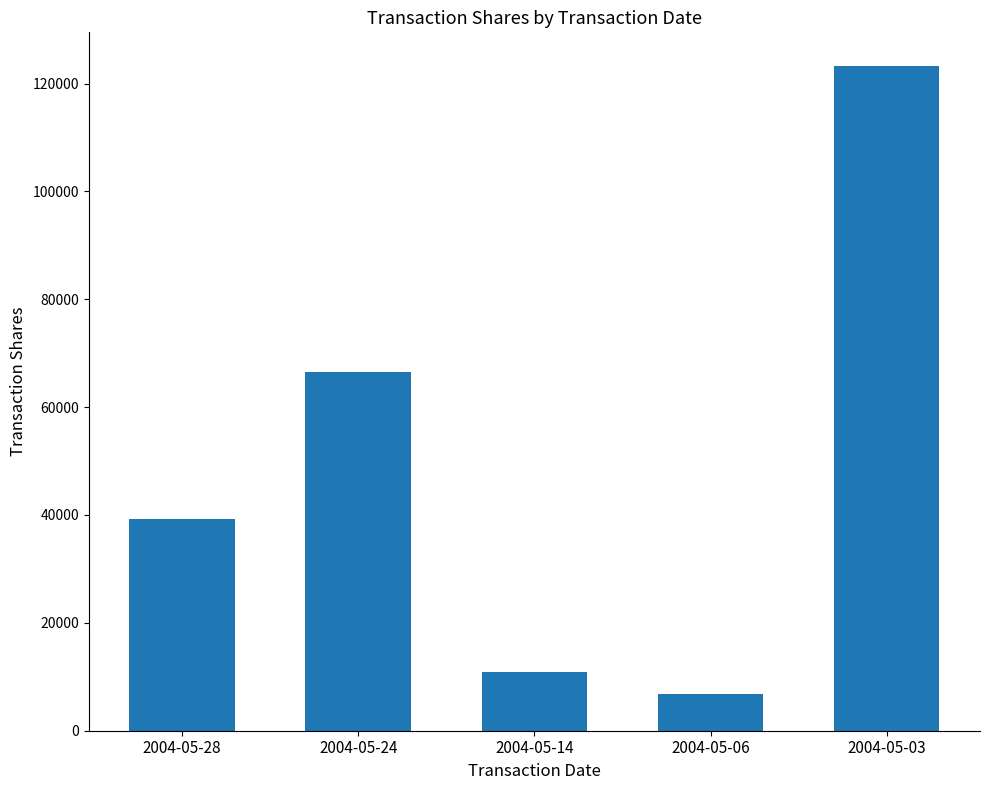

What is the maximum value shown in the chart?

123321